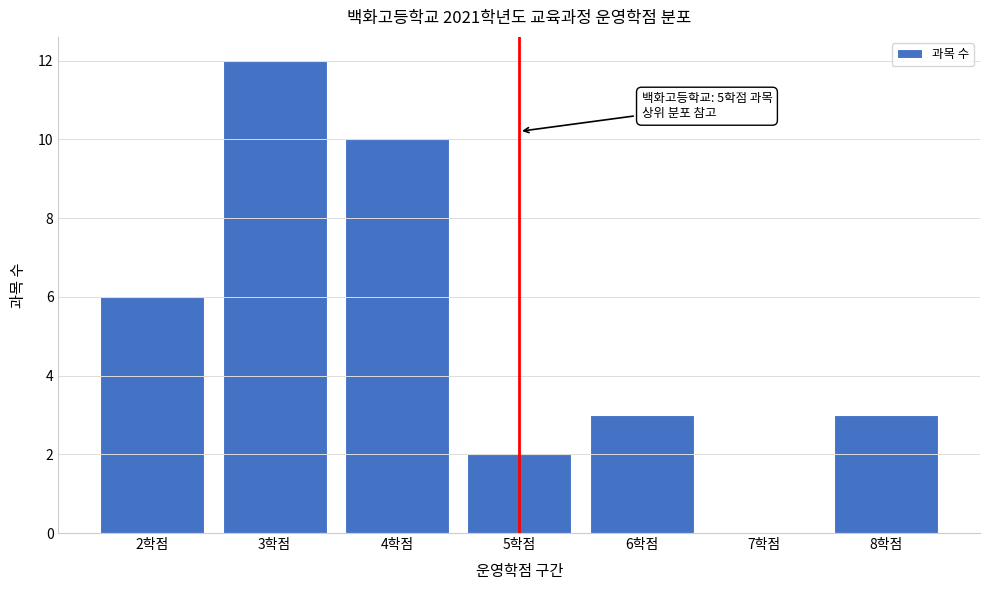

Reading left to right, extract all data points from this chart.

2학점=6	3학점=12	4학점=10	5학점=2	6학점=3	7학점=0	8학점=3